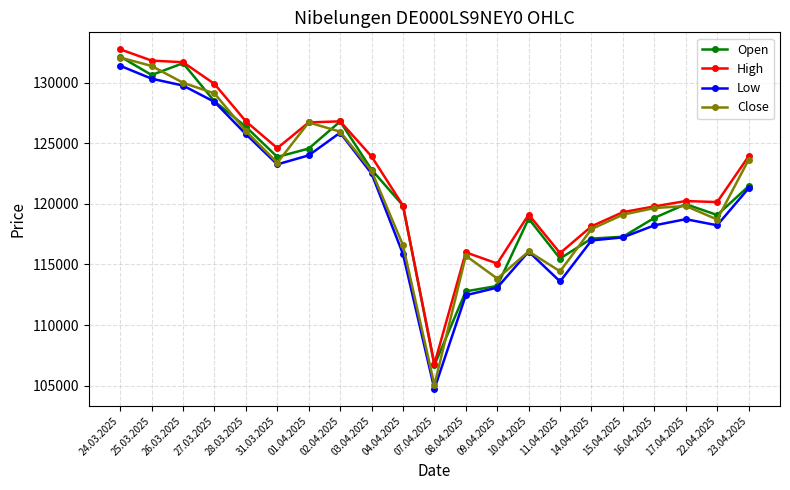

Does the chart have visible grid lines?

Yes